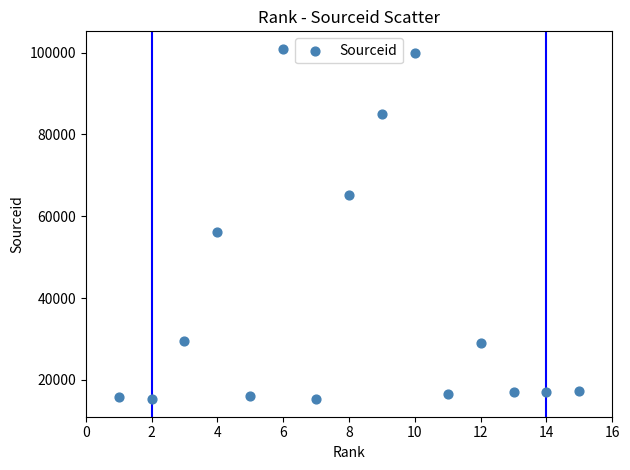

What is the range of Y values (max minus min)?

85635